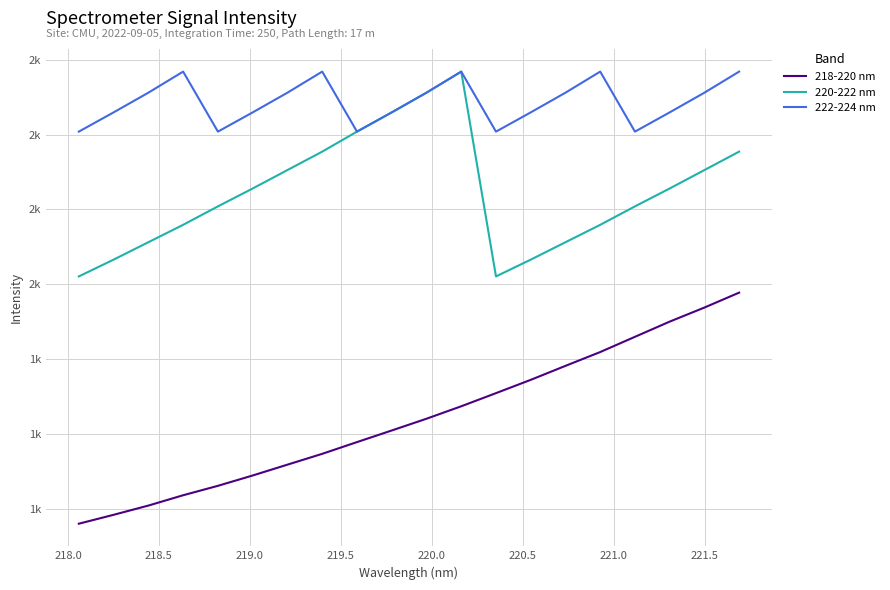

Does the chart have visible grid lines?

Yes